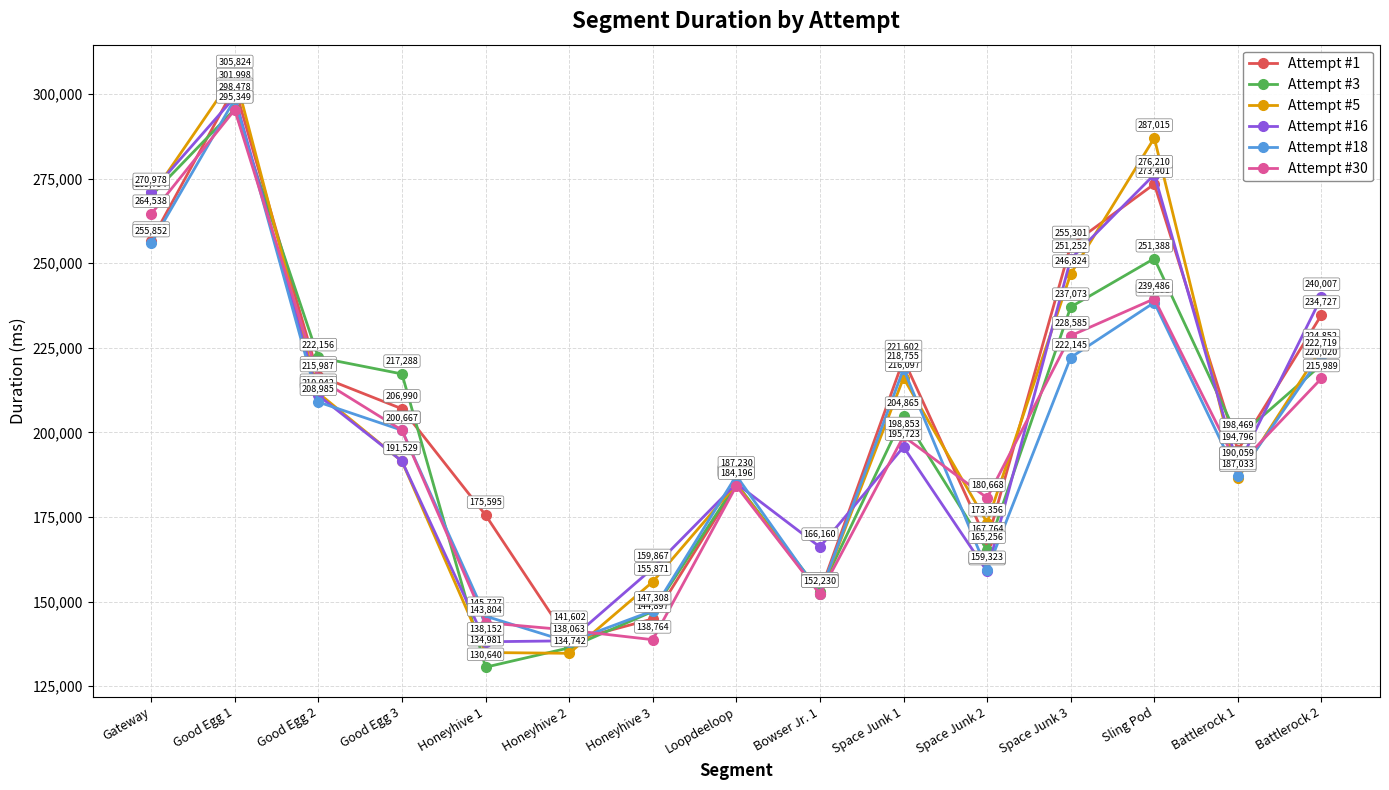

What position from the right is Sling Pod?

3